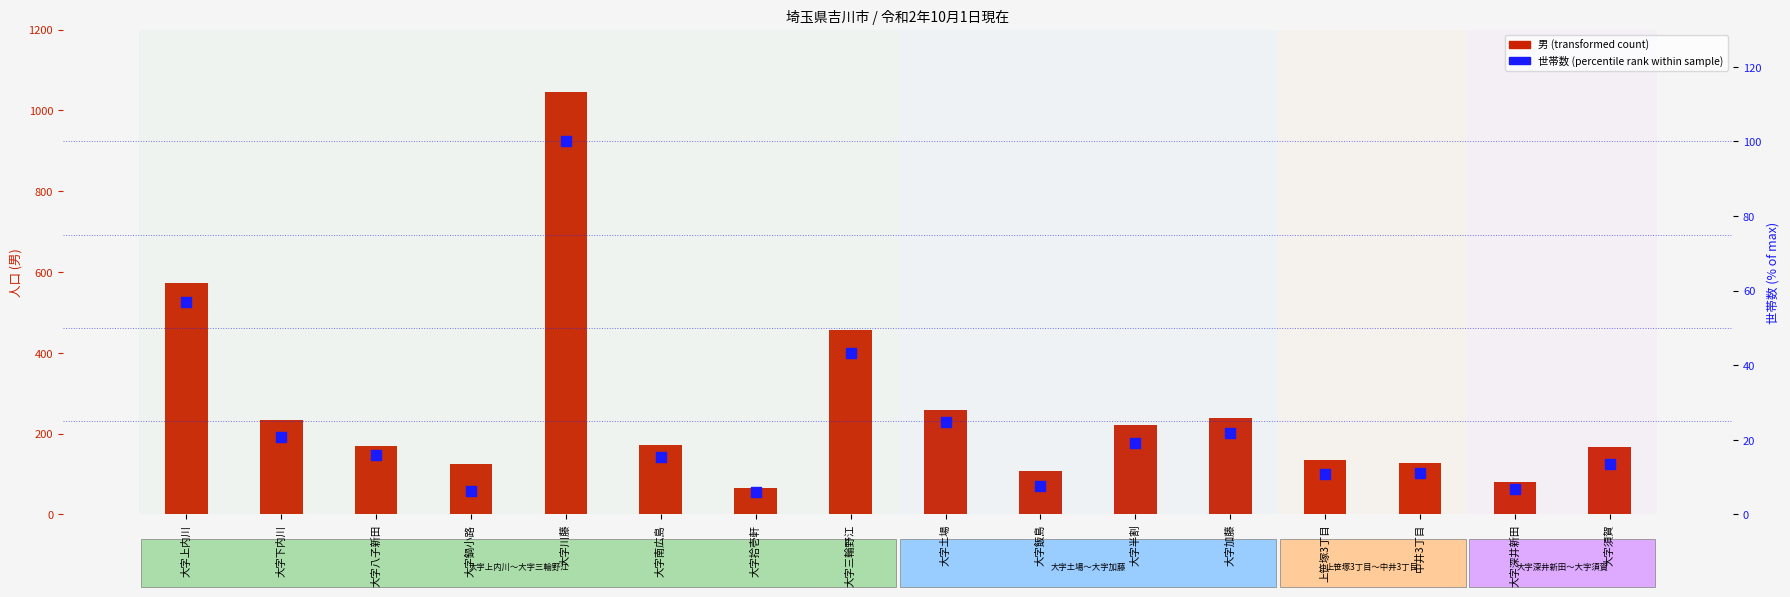

What are all the series names shown in the legend?

男 (transformed count), 世帯数 (percentile rank)